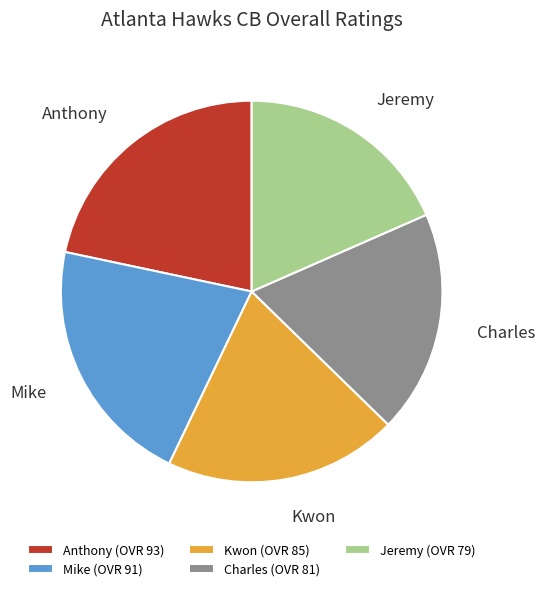

Is it true that Jeremy is 18% of the pie?

True